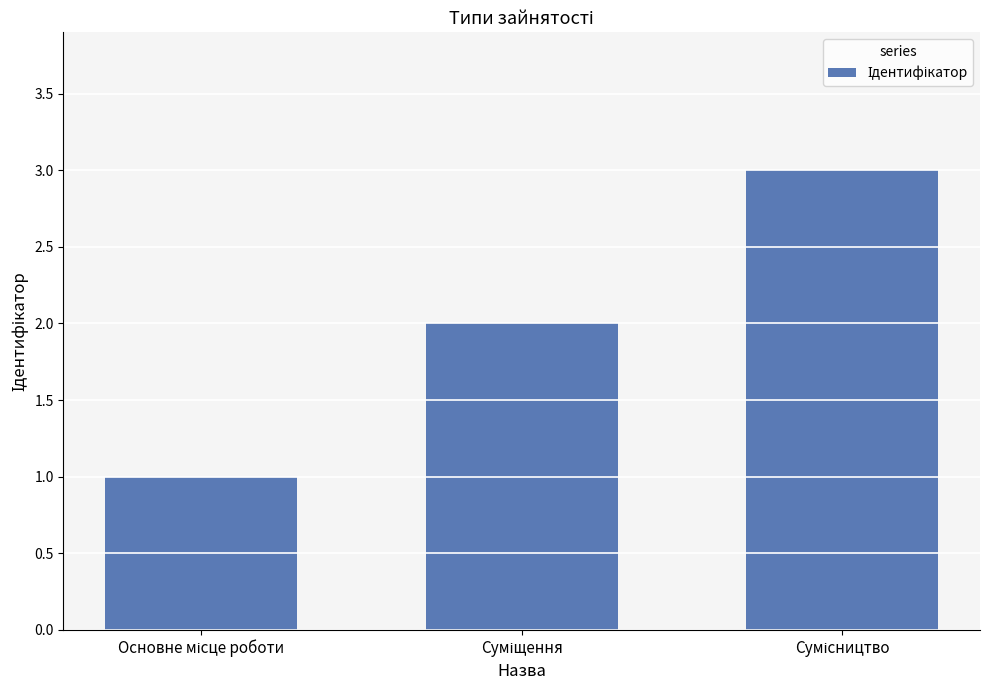

What is the sum of all values?

6